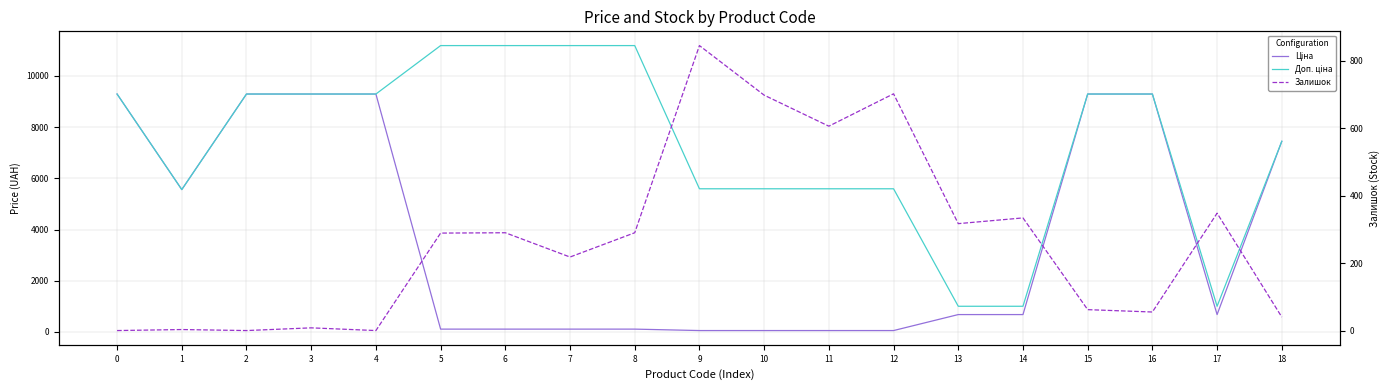

Where does the Залишок series first go above 289?

6